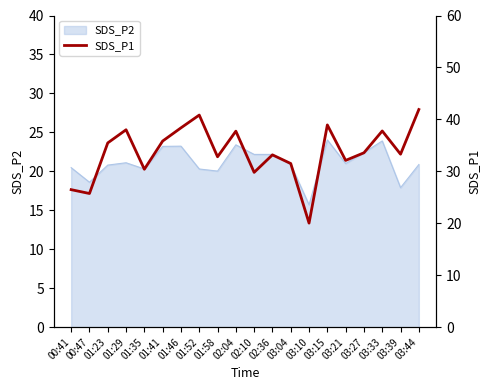

How many lines are shown in the chart?

1